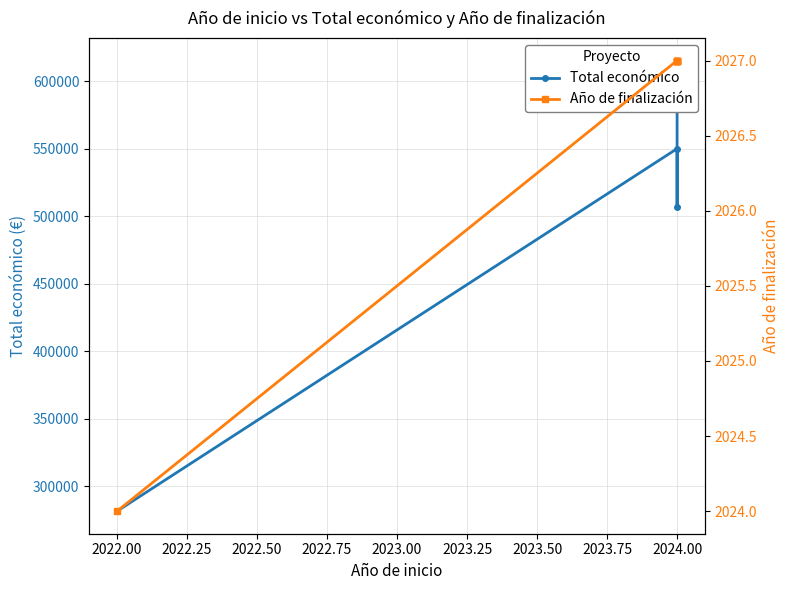

What is the difference between the maximum and second lowest values in the Total económico series?

108672